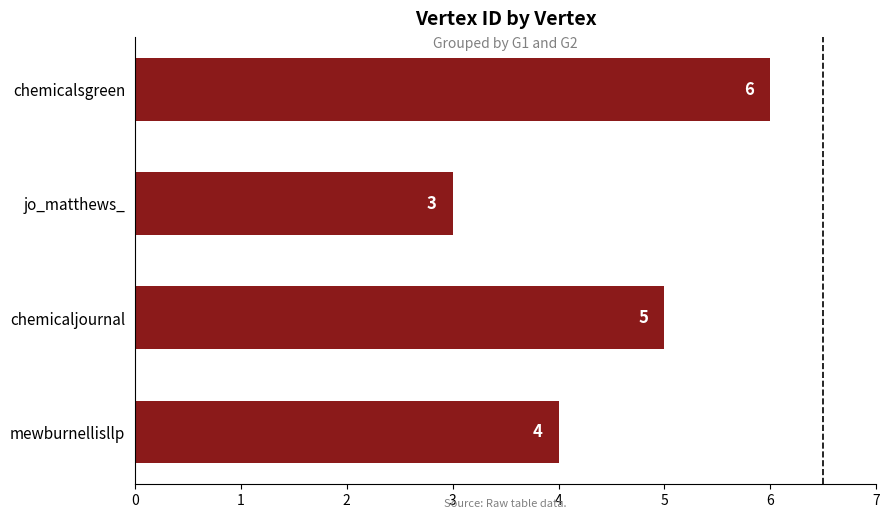

Count the values in the range 4 to 6.

3